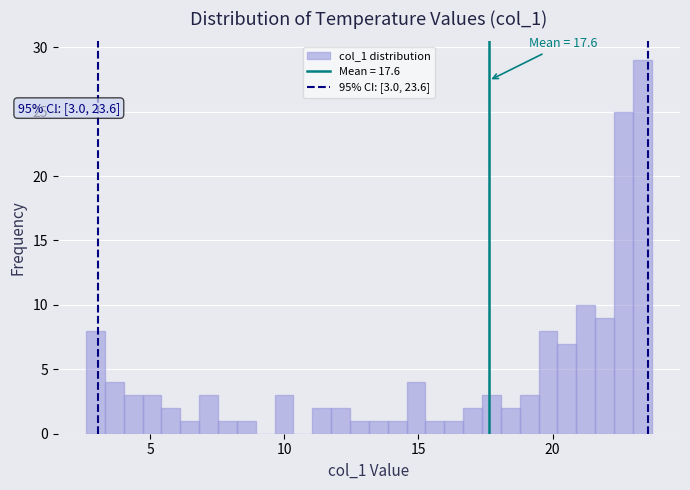

Read against the x-axis, roughly where is the centre of the tallest bar?

23.5